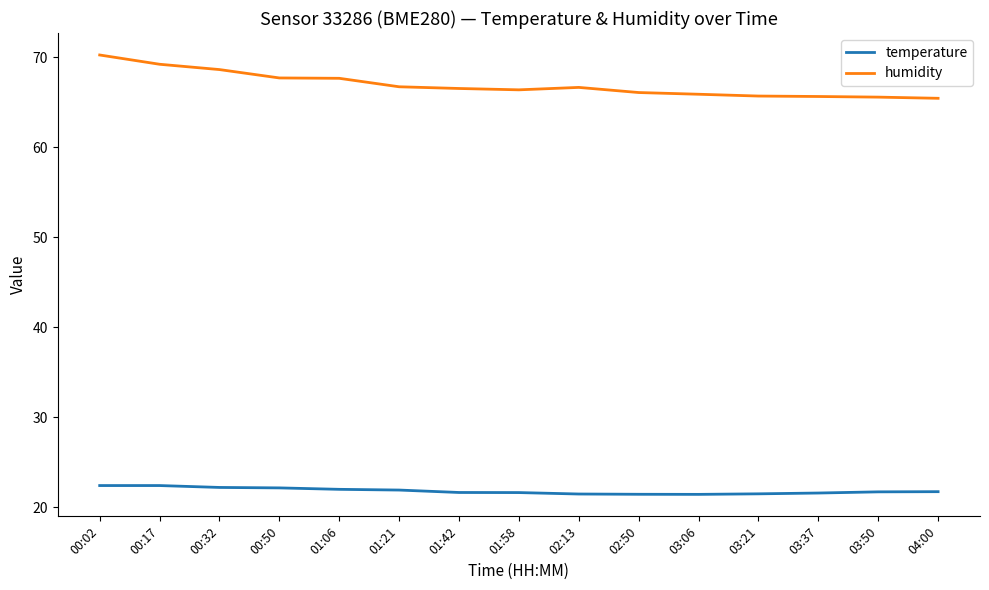

What is the difference between the humidity values at 02:13 and 03:50?

1.1